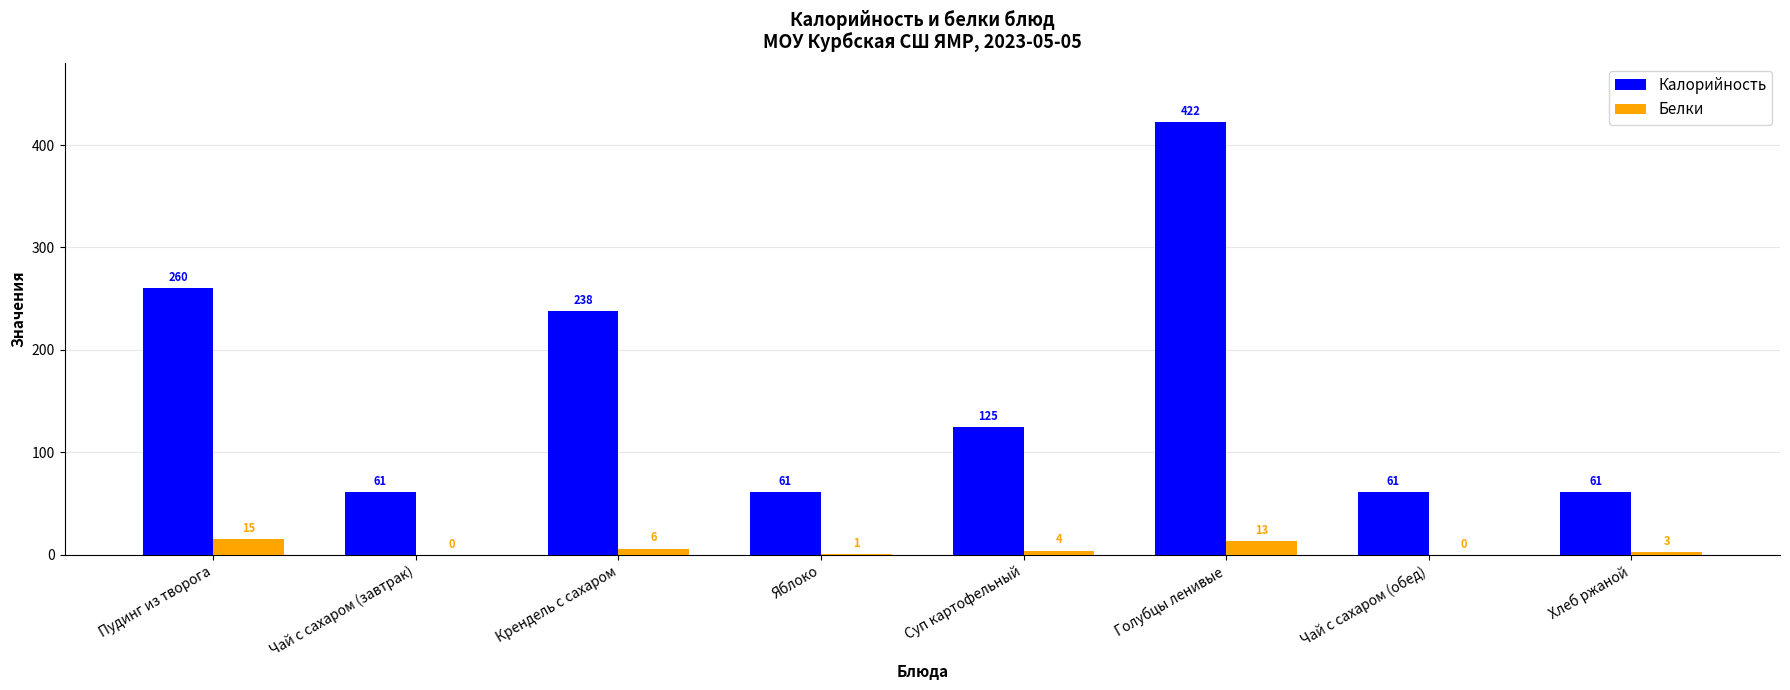

The Белки series shows 0 at Чай с сахаром (завтрак). True or false?

True